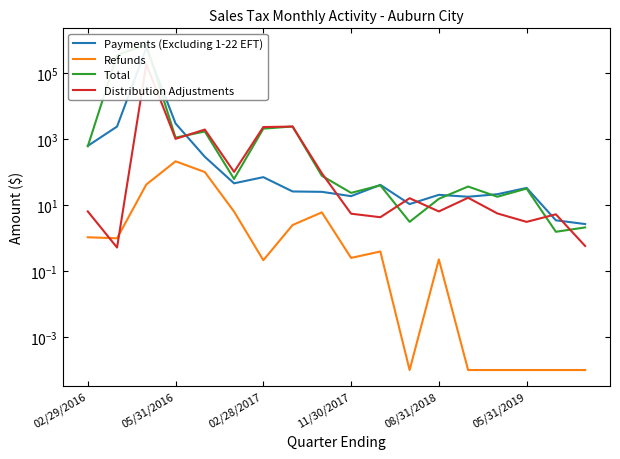

How many distinct data groups are displayed?

4